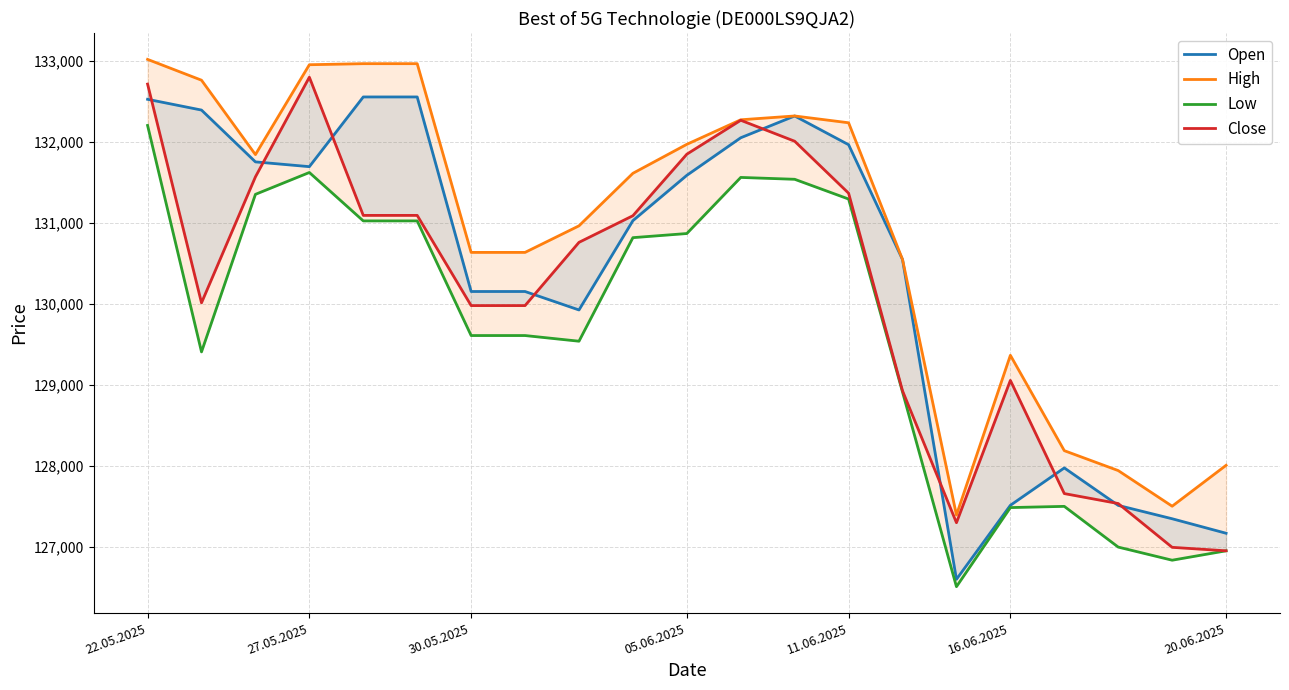

How many interior local peaks does the High series have?

2